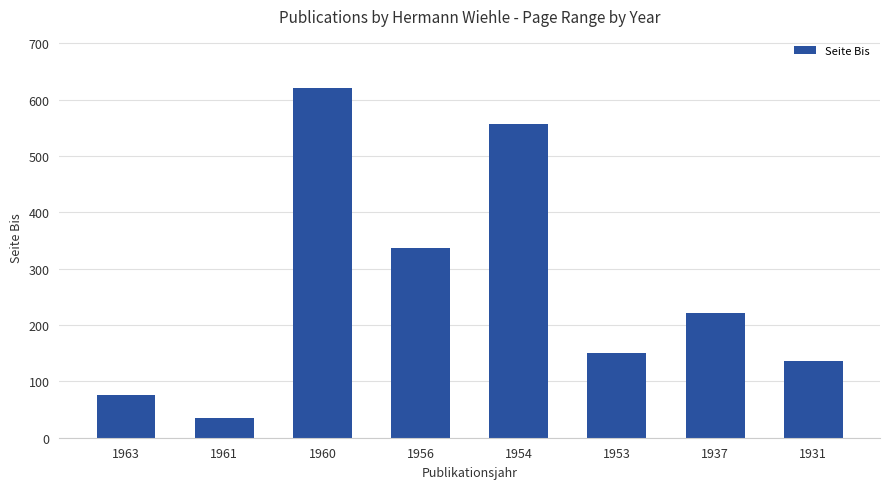

Which label corresponds to the smallest value in the chart?

1961